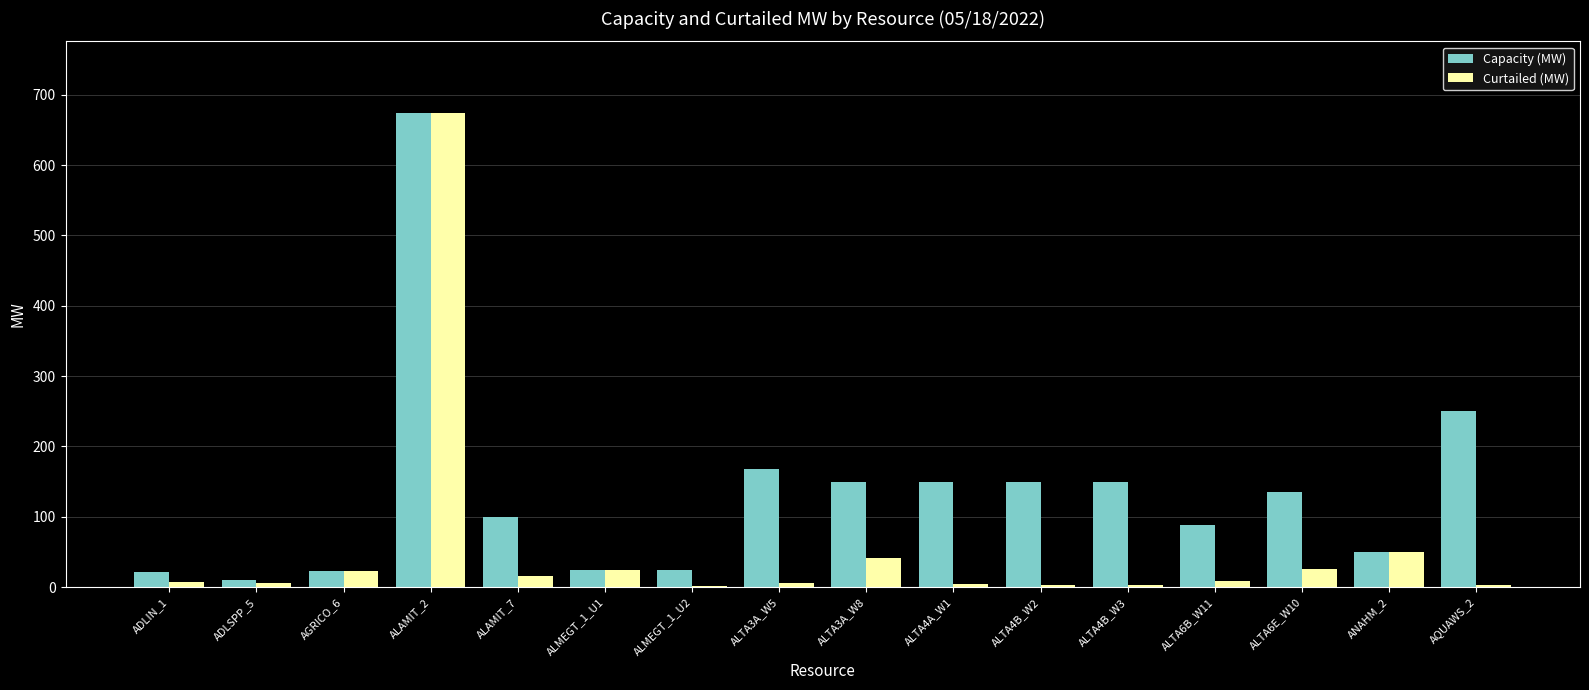

Where does the Capacity (MW) series first go above 134?

ALAMIT_2